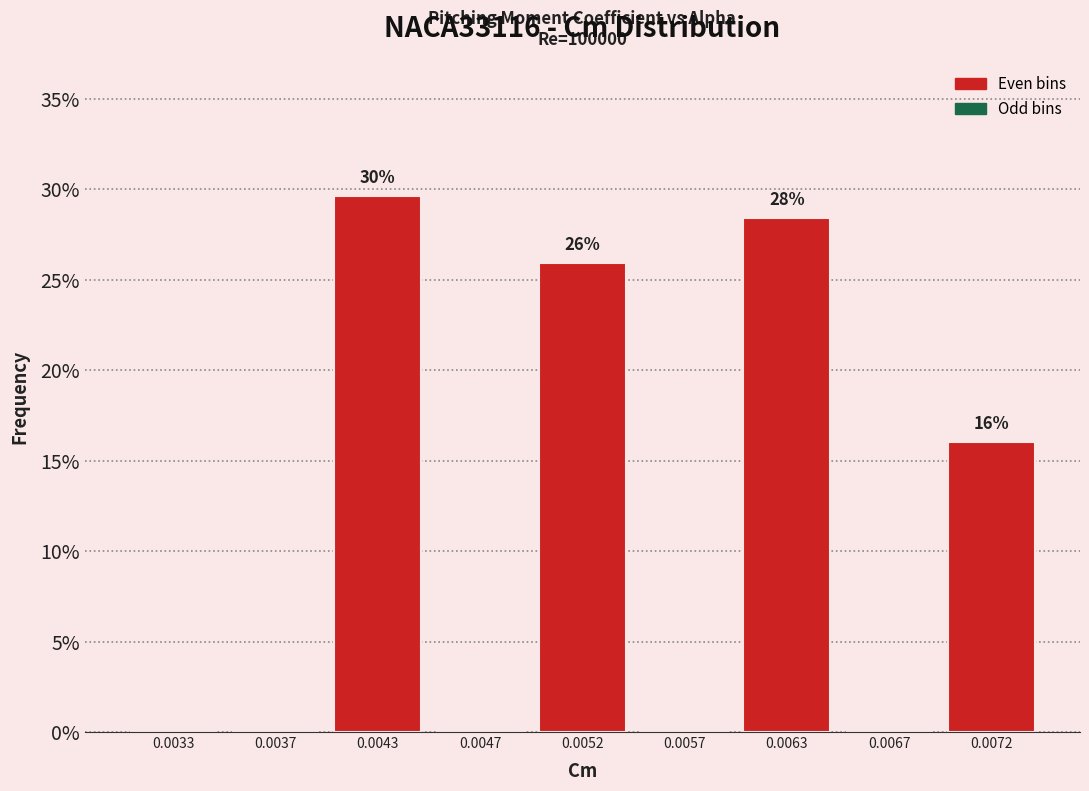

The value at 0.0052 is 25.9. True or false?

True